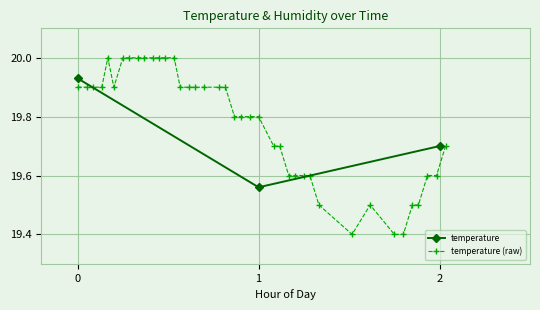

What is the maximum value for temperature (raw)?

20.0